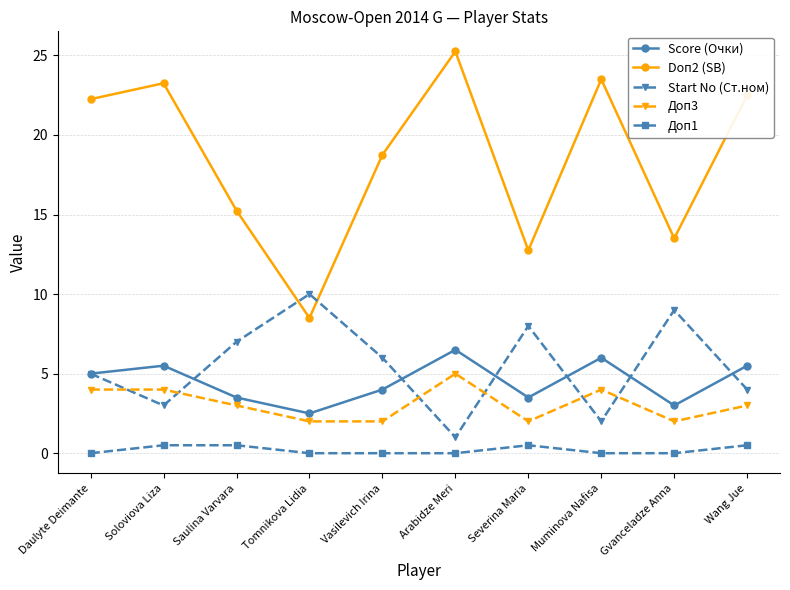

What is the sum of the Score (Очки) values at Daulyte Deimante and Arabidze Meri?

11.5